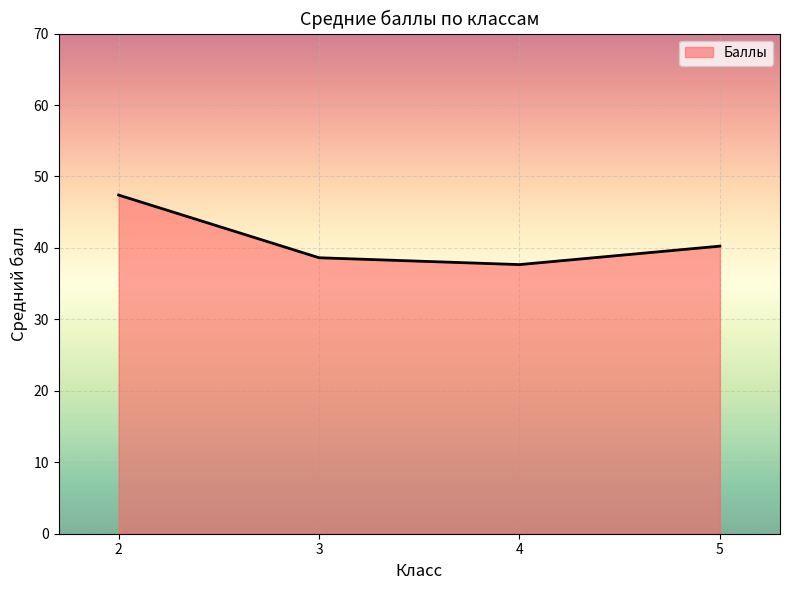

What is the sum of all values?

163.9